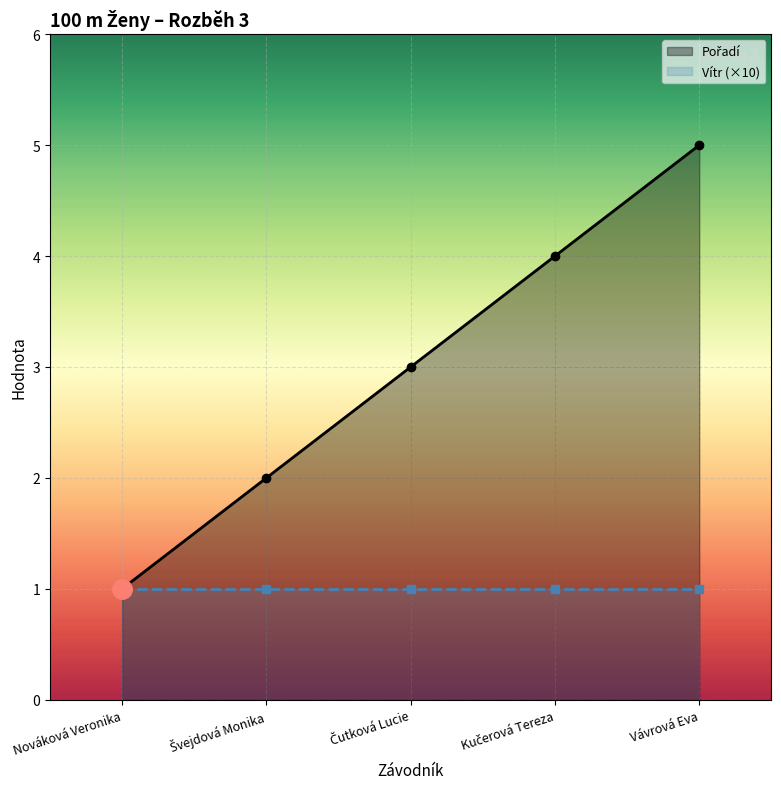

What is the sum of all Pořadí values?

15